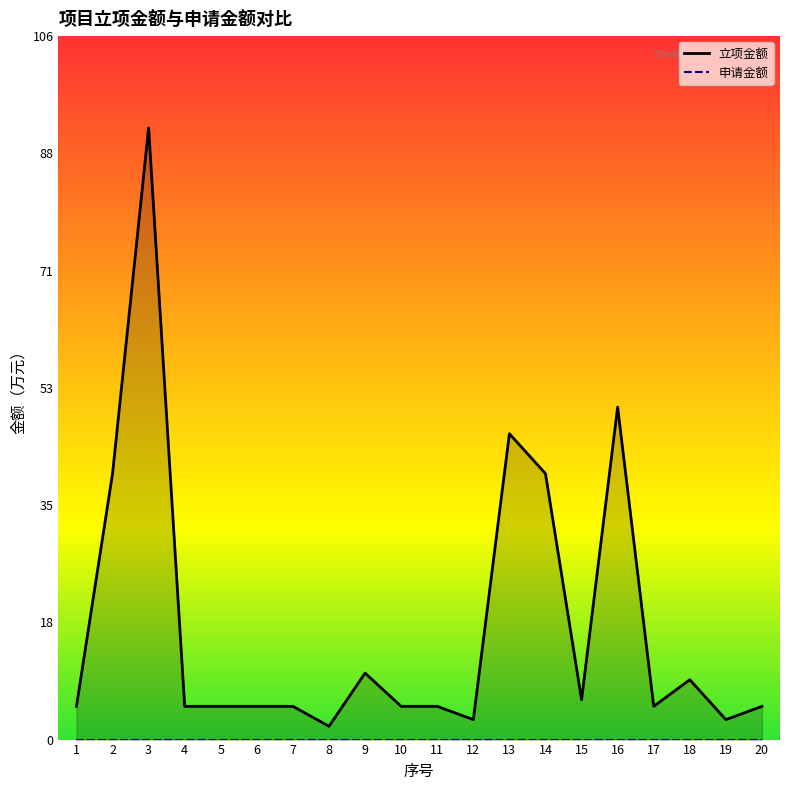

Reading left to right, extract all data points from this chart.

1=5	2=40	3=92	4=5	5=5	6=5	7=5	8=2	9=10	10=5	11=5	12=3	13=46	14=40	15=6	16=50	17=5	18=9	19=3	20=5